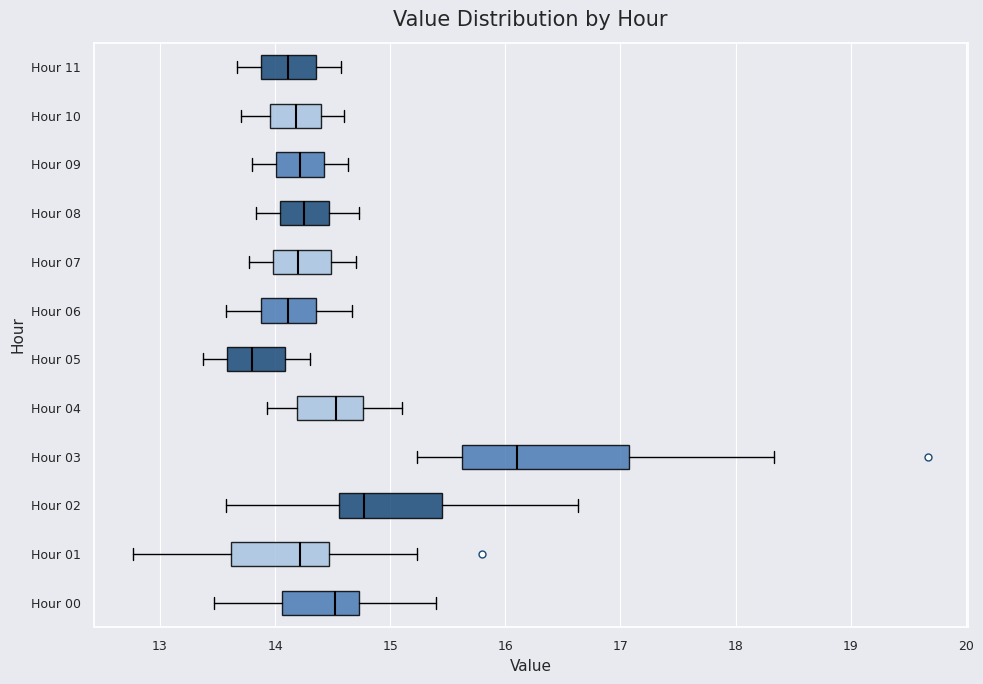

Reading bottom to top, read every box against the x-axis: the position of its median line, the range the box covers, and the ends of its whiskers. The values are not printed on the chart, so give them approximately, as read against the axis.

Hour 00: median 14.5, box 14.1 to 14.7, whiskers 13.5 to 15.4
Hour 01: median 14.2, box 13.6 to 14.5, whiskers 12.8 to 15.2
Hour 02: median 14.8, box 14.6 to 15.4, whiskers 13.6 to 16.6
Hour 03: median 16.1, box 15.6 to 17.1, whiskers 15.2 to 18.3
Hour 04: median 14.5, box 14.2 to 14.8, whiskers 13.9 to 15.1
Hour 05: median 13.8, box 13.6 to 14.1, whiskers 13.4 to 14.3
Hour 06: median 14.1, box 13.9 to 14.4, whiskers 13.6 to 14.7
Hour 07: median 14.2, box 14.0 to 14.5, whiskers 13.8 to 14.7
Hour 08: median 14.3, box 14.0 to 14.5, whiskers 13.8 to 14.7
Hour 09: median 14.2, box 14.0 to 14.4, whiskers 13.8 to 14.6
Hour 10: median 14.2, box 14.0 to 14.4, whiskers 13.7 to 14.6
Hour 11: median 14.1, box 13.9 to 14.4, whiskers 13.7 to 14.6